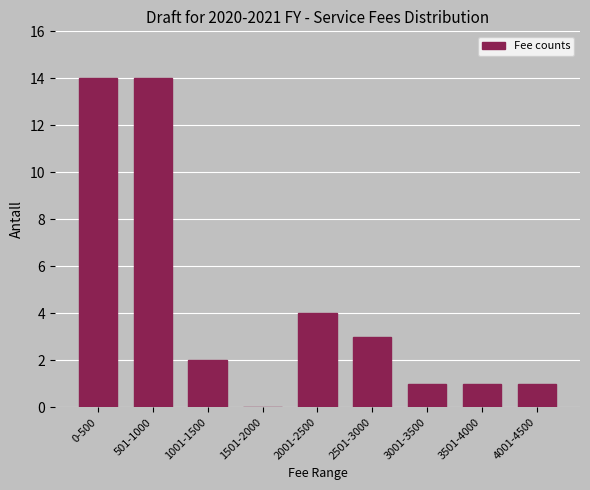

Reading left to right, what are all the values shown in this chart?

0-500=14	501-1000=14	1001-1500=2	1501-2000=0	2001-2500=4	2501-3000=3	3001-3500=1	3501-4000=1	4001-4500=1